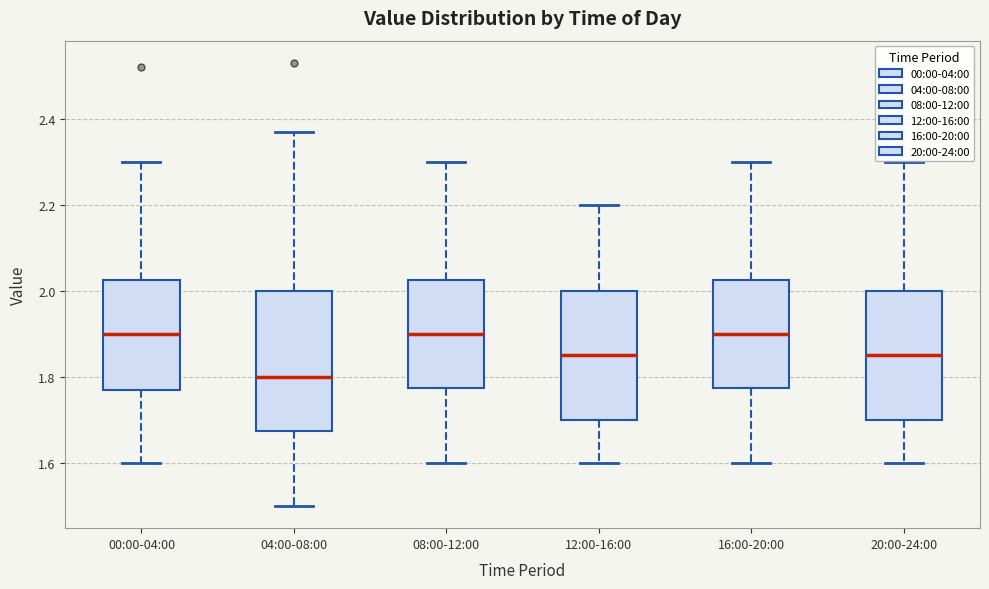

Reading left to right, read every box against the y-axis: the position of its median line, the range the box covers, and the ends of its whiskers. The values are not printed on the chart, so give them approximately, as read against the axis.

00:00-04:00: median 1.90, box 1.78 to 2.02, whiskers 1.60 to 2.30
04:00-08:00: median 1.80, box 1.68 to 2.00, whiskers 1.50 to 2.38
08:00-12:00: median 1.90, box 1.78 to 2.02, whiskers 1.60 to 2.30
12:00-16:00: median 1.86, box 1.70 to 2.00, whiskers 1.60 to 2.20
16:00-20:00: median 1.90, box 1.78 to 2.02, whiskers 1.60 to 2.30
20:00-24:00: median 1.86, box 1.70 to 2.00, whiskers 1.60 to 2.30